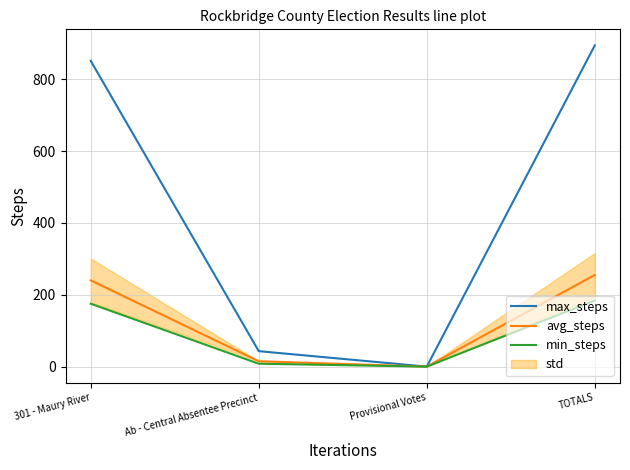

At 301 - Maury River, list the series in order from smallest to largest.

min_steps, avg_steps, max_steps